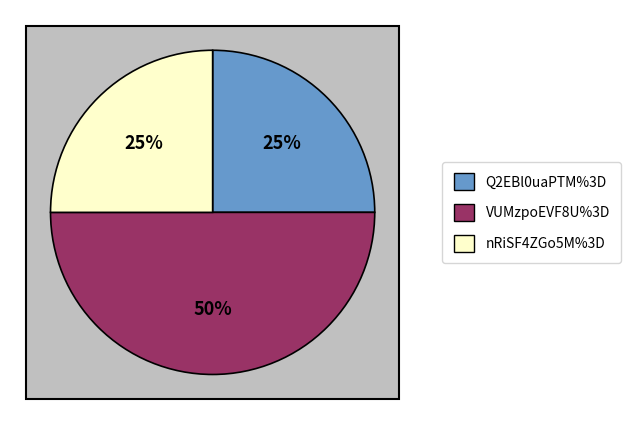

How many segments does this pie chart have?

3